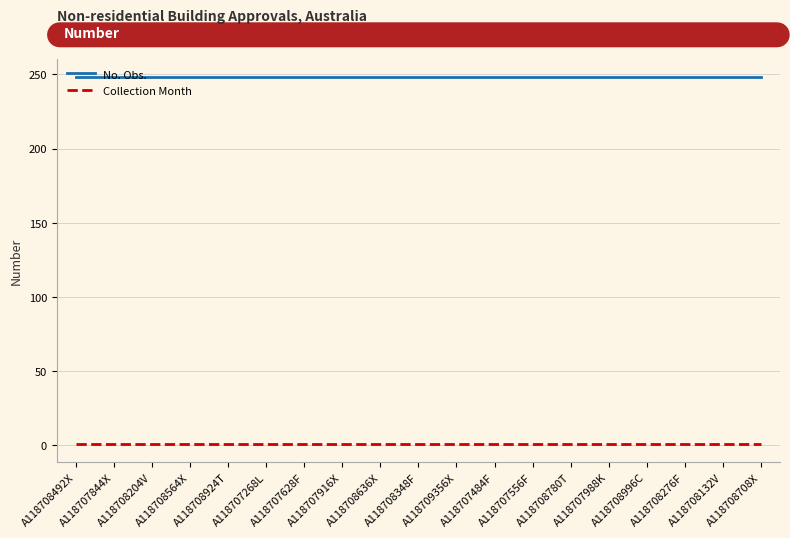

The value of No. Obs. at A118708132V is 144. True or false?

False